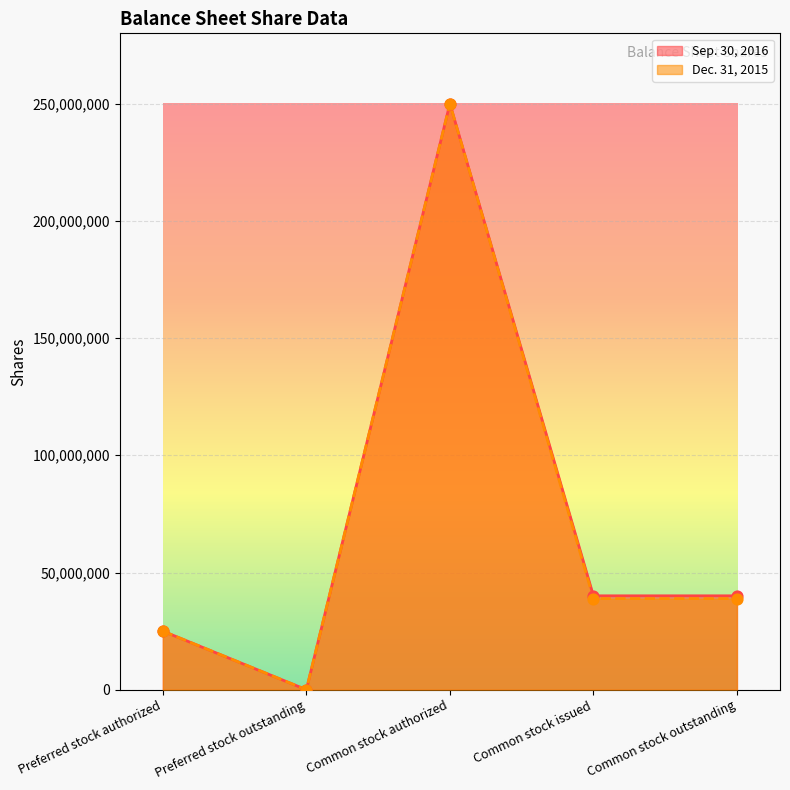

At how many categories does at least one series exceed 230692073?

1